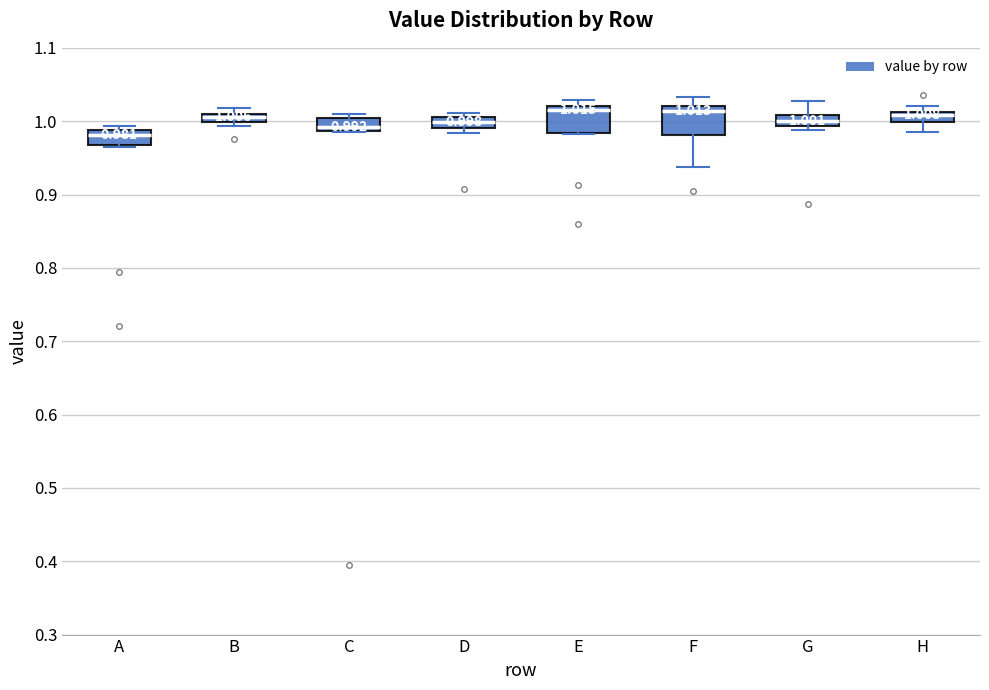

Which box has the lowest median line?

A